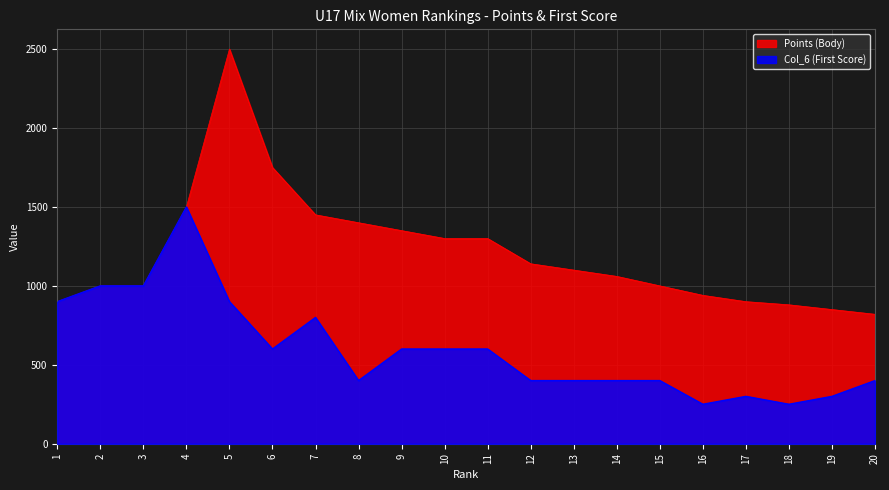

At how many categories does at least one series exceed 976?

14